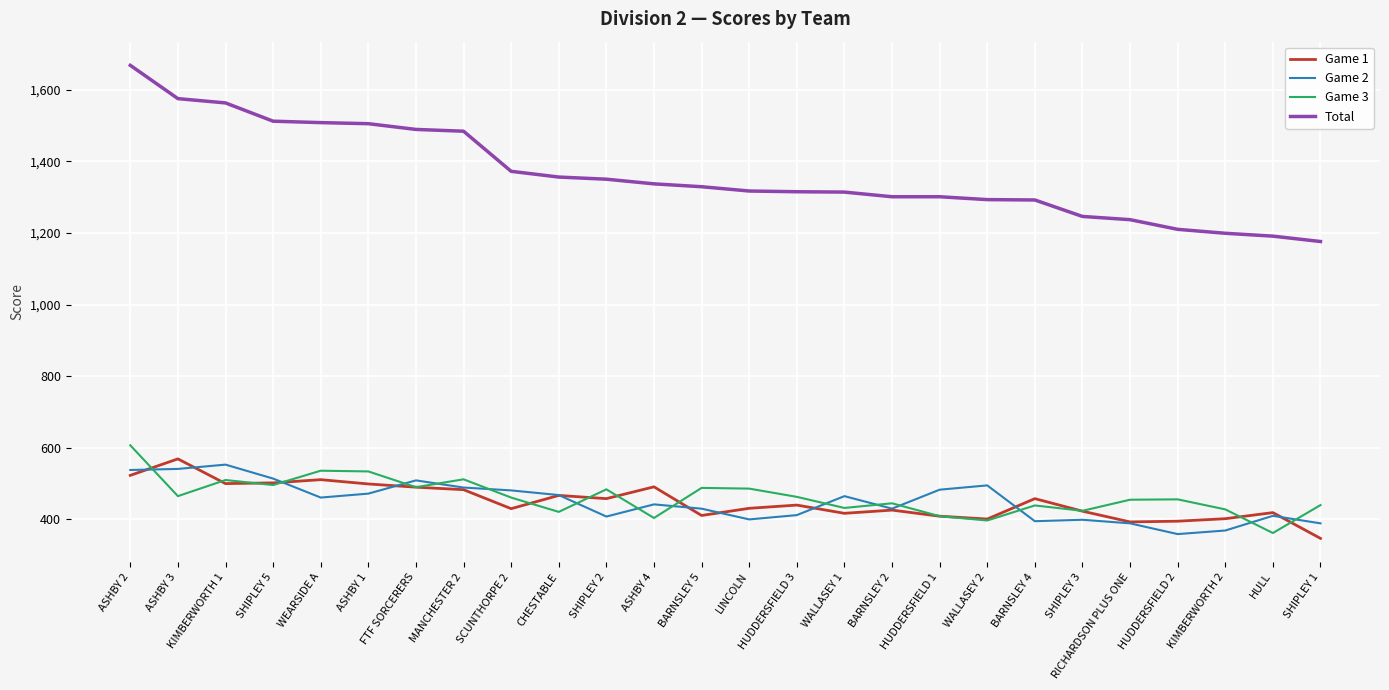

Between SCUNTHORPE 2 and HUDDERSFIELD 2, which series saw the biggest shift?

Total